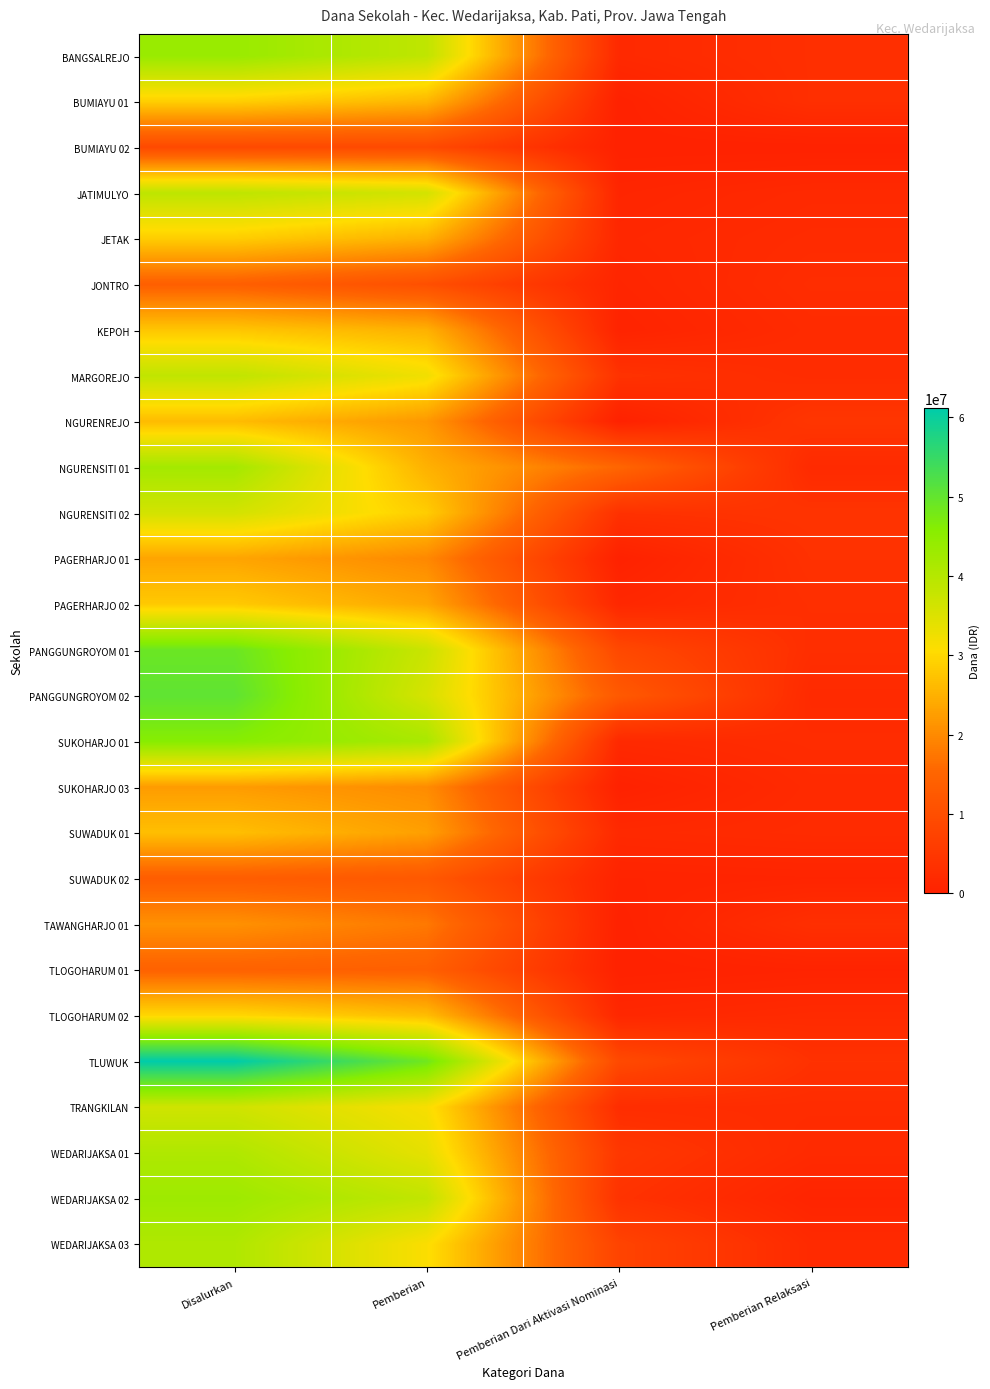

At which category is the sum across all series the highest?

Disalurkan